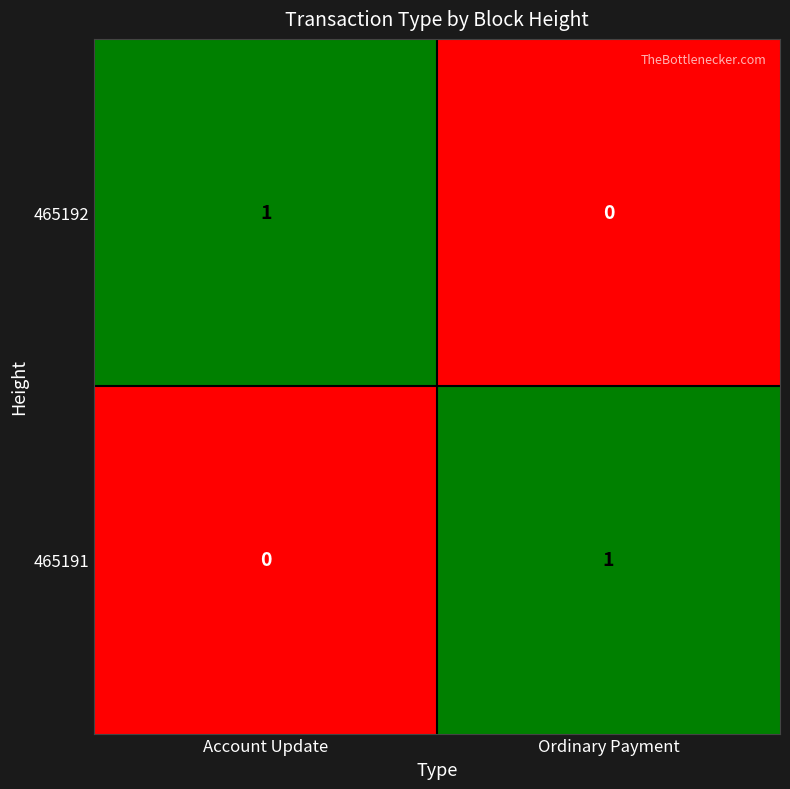

Count the number of categories in the chart.

2